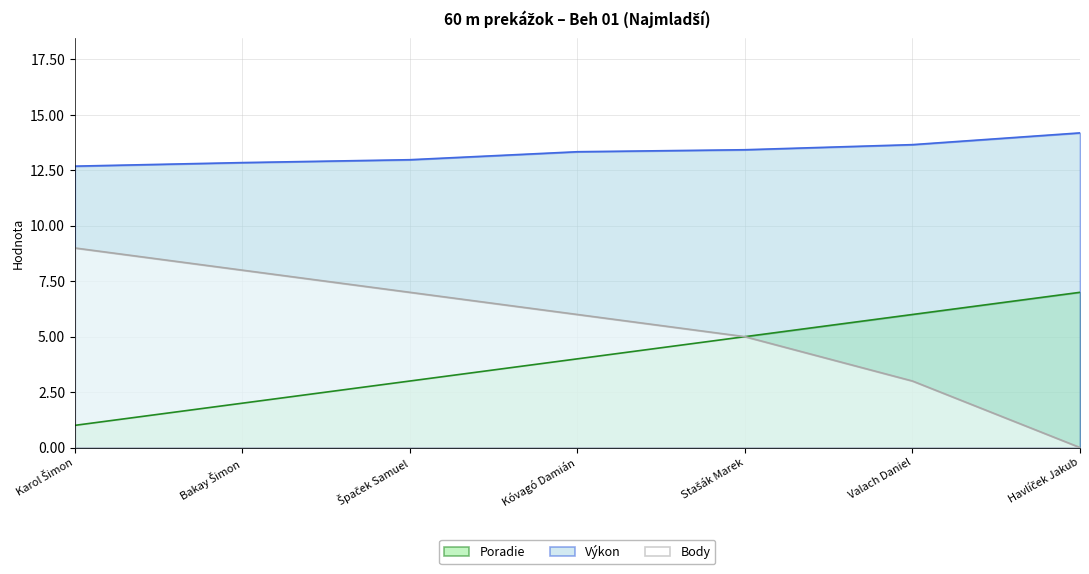

How many lines are shown in the chart?

3